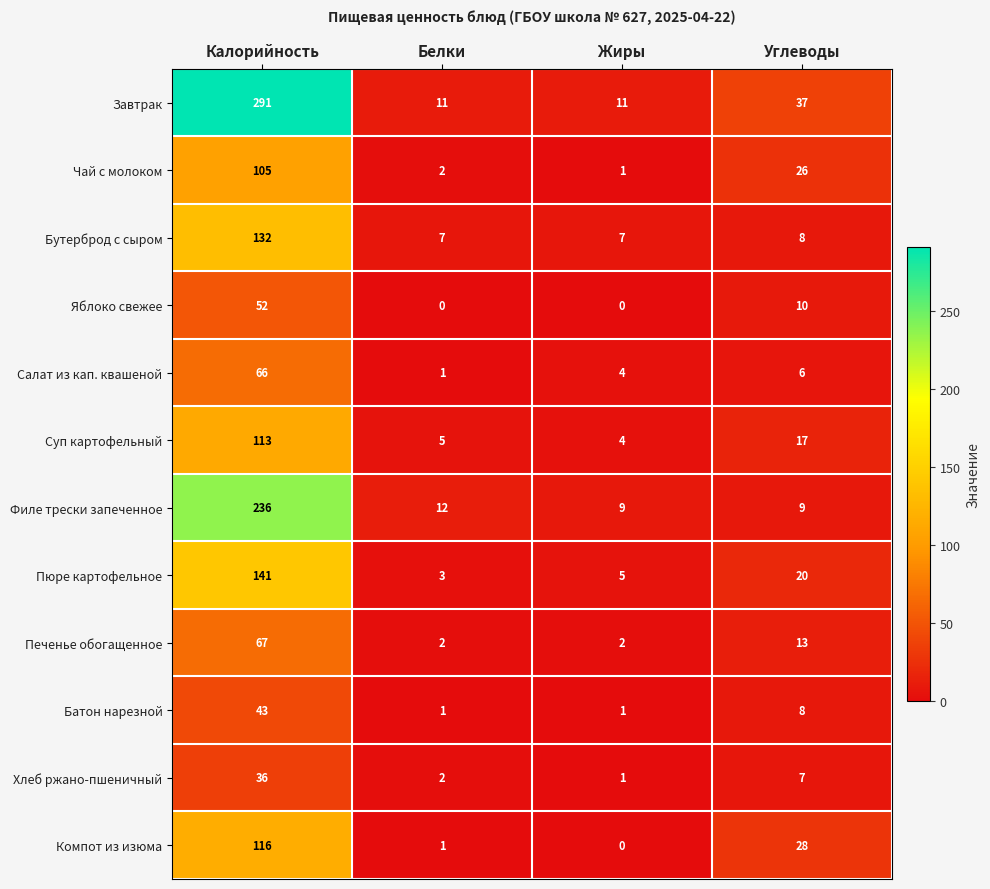

What is the spread (max minus min) of values at Жиры?

11